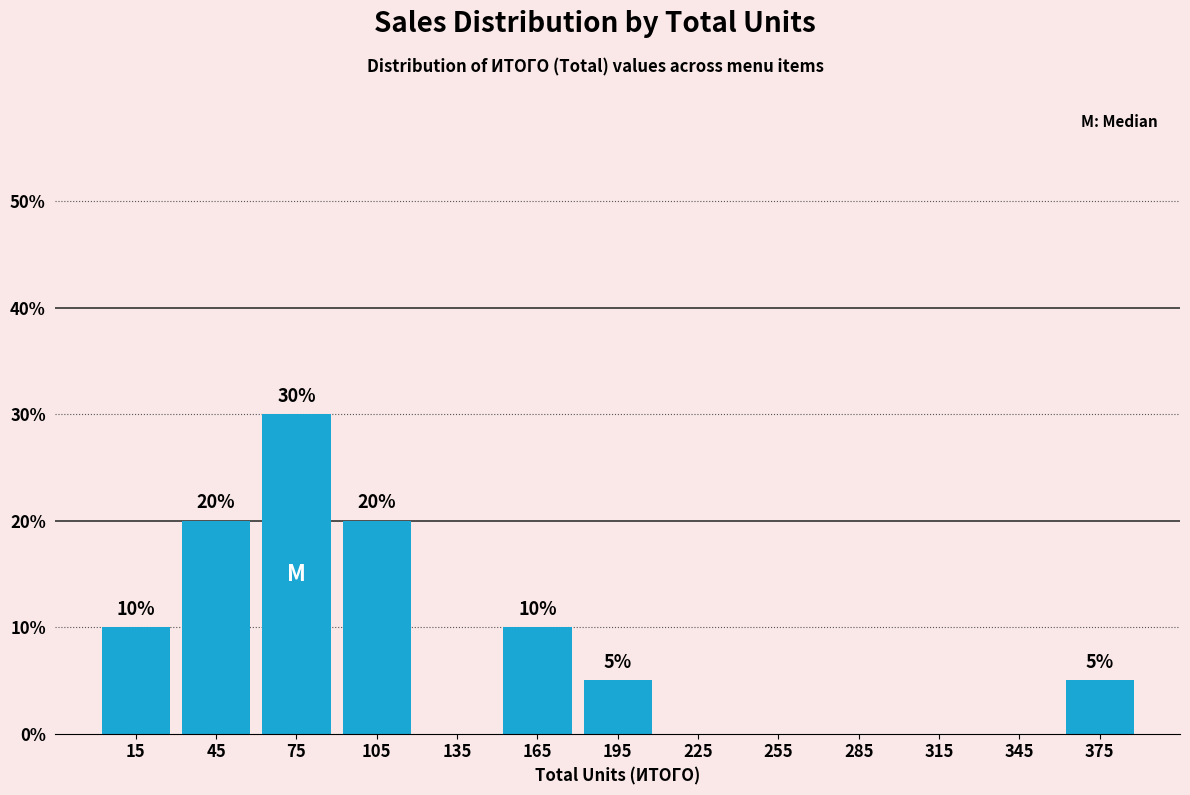

Over which range of the x-axis is the bar tallest?

60 to 90